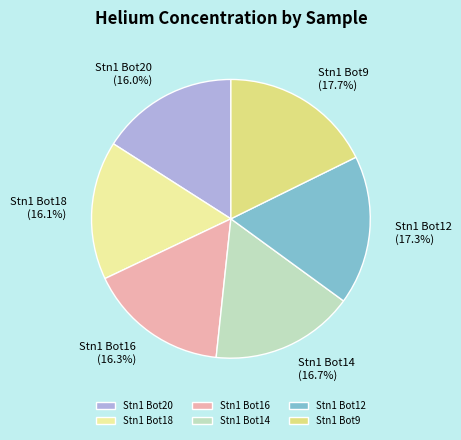

What is the ratio of the value at Stn1 Bot14 (16.7%) to the value at Stn1 Bot16 (16.3%)?

1.0